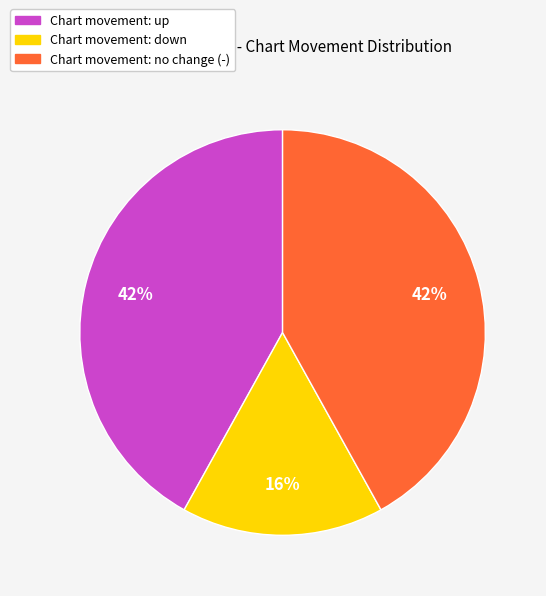

Is there any slice that represents more than half of the pie?

No